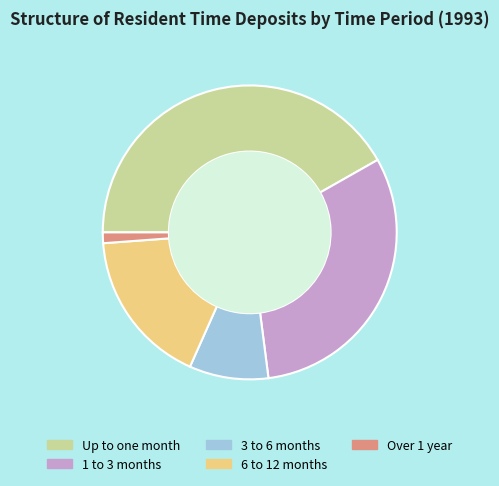

How many segments does this pie chart have?

5